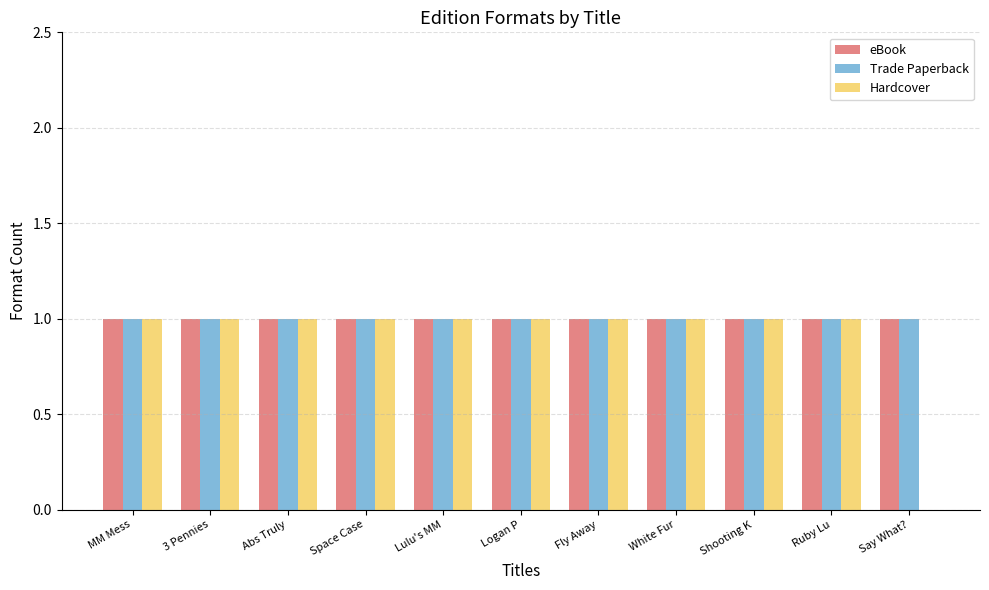

What is the total value across all series at Space Case?

3